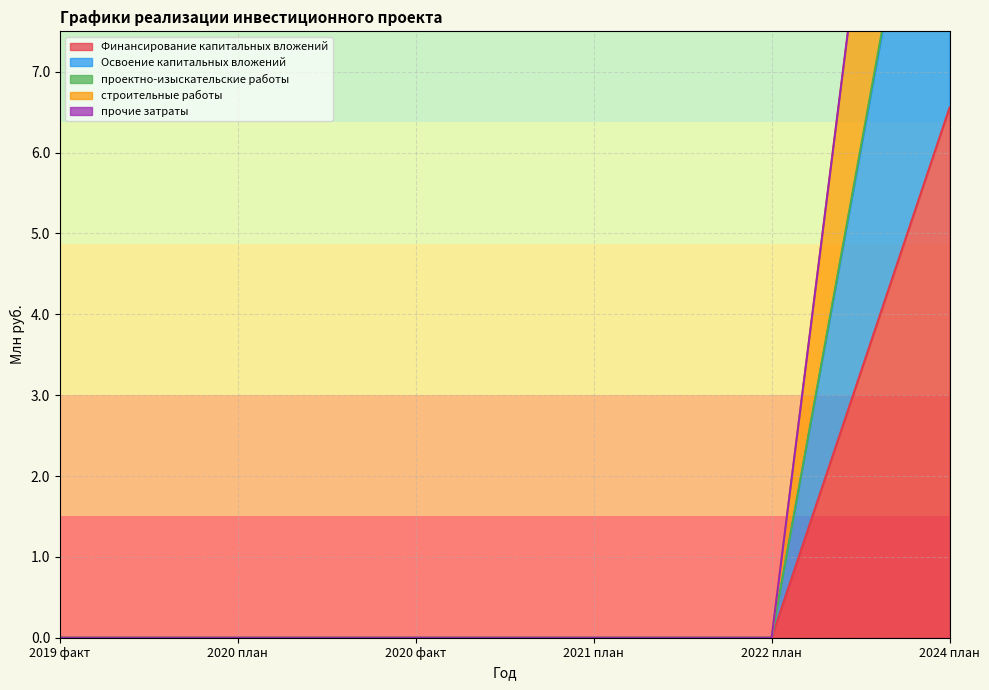

Reading right to left, transcribe all the data shown in this chart.

Финансирование капитальных вложений: 2024 план=6.6	2022 план=0.0	2021 план=0.0	2020 факт=0.0	2020 план=0.0	2019 факт=0.0
Освоение капитальных вложений: 2024 план=12.0	2022 план=0.0	2021 план=0.0	2020 факт=0.0	2020 план=0.0	2019 факт=0.0
проектно-изыскательские работы: 2024 план=17.5	2022 план=0.0	2021 план=0.0	2020 факт=0.0	2020 план=0.0	2019 факт=0.0
строительные работы: 2024 план=17.5	2022 план=0.0	2021 план=0.0	2020 факт=0.0	2020 план=0.0	2019 факт=0.0
прочие затраты: 2024 план=12.1	2022 план=0.0	2021 план=0.0	2020 факт=0.0	2020 план=0.0	2019 факт=0.0